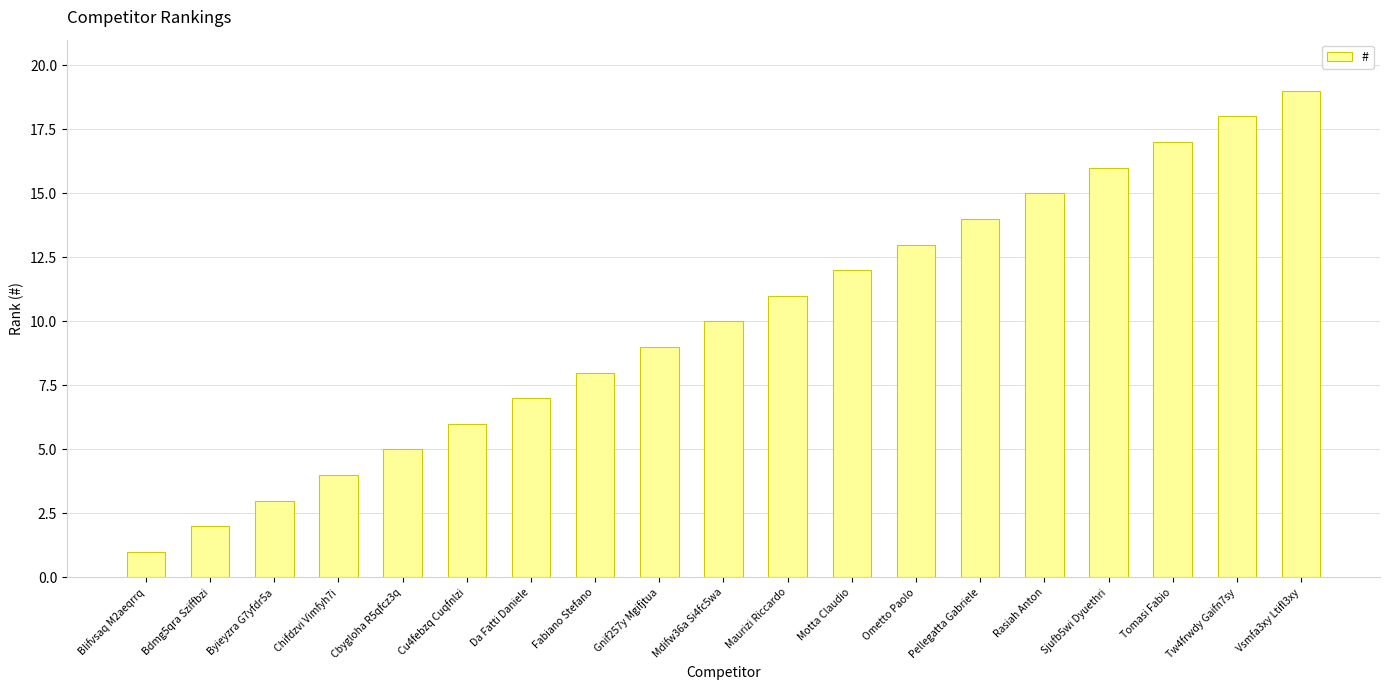

How many series are shown in this chart?

1